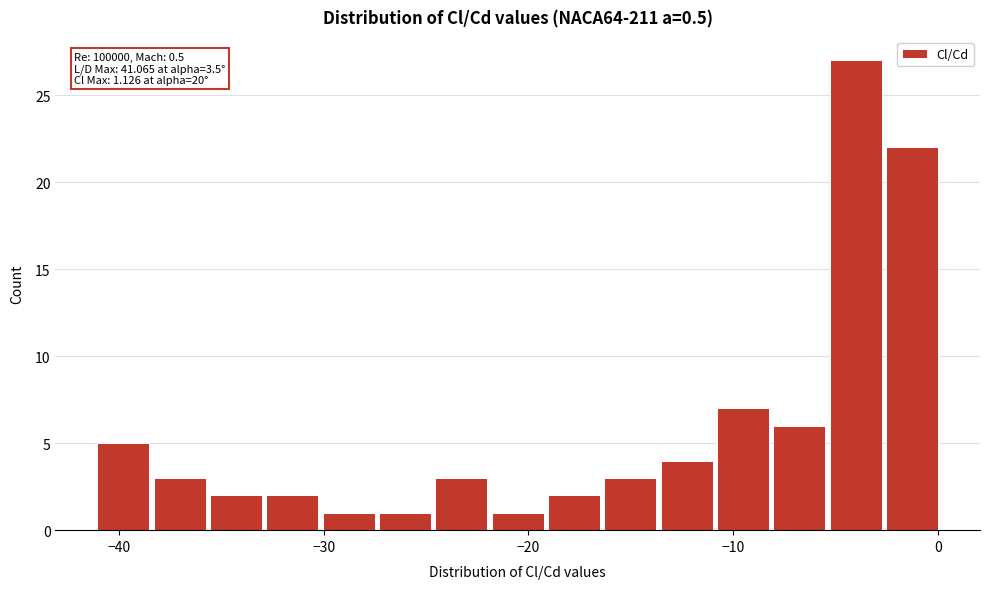

Around what value on the x-axis is the tallest bar? Give the approximate position of its centre, as read against the axis.

-4